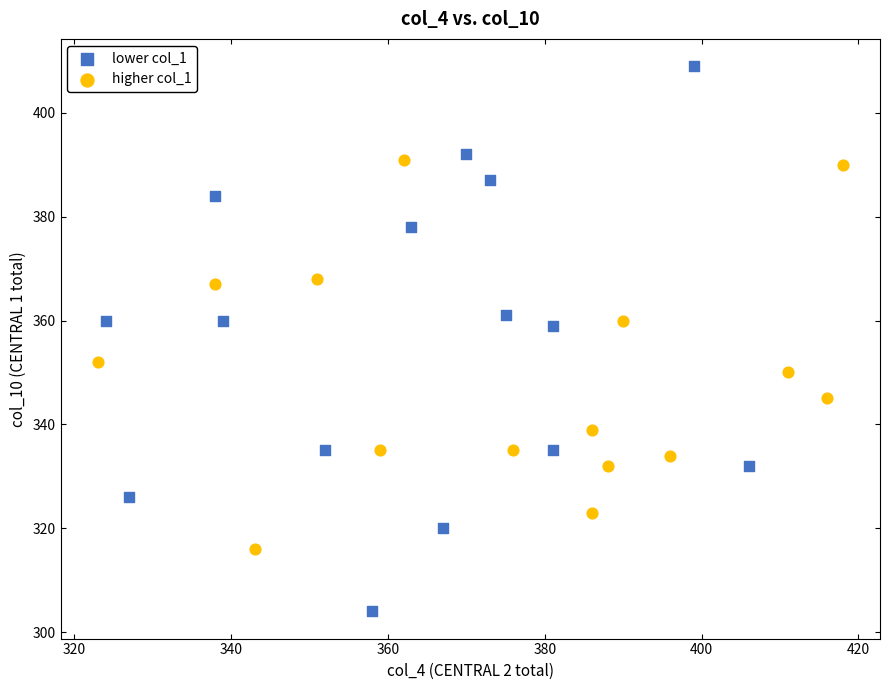

Which series has the widest spread of Y values?

lower col_1